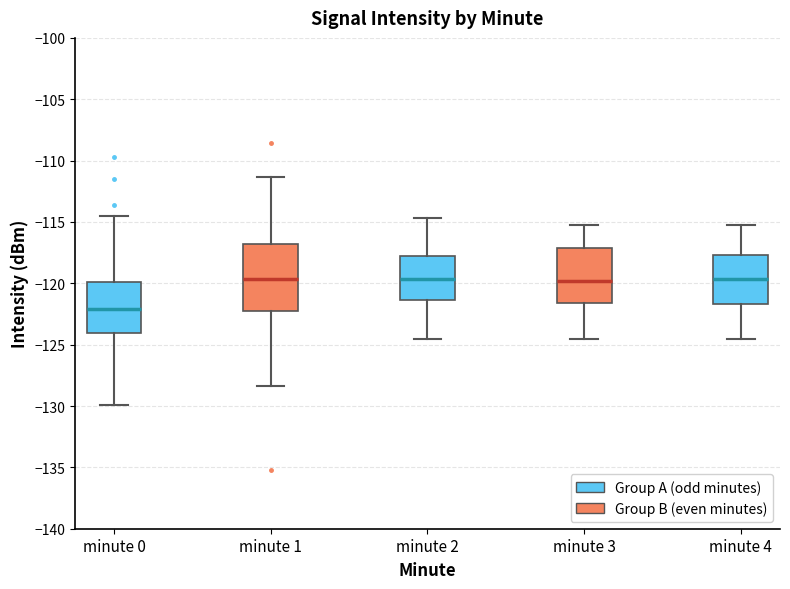

Reading left to right, read every box against the y-axis: the position of its median line, the range the box covers, and the ends of its whiskers. The values are not printed on the chart, so give them approximately, as read against the axis.

minute 0: median -122.0, box -124.0 to -120.0, whiskers -130.0 to -114.5
minute 1: median -119.5, box -122.0 to -117.0, whiskers -128.5 to -111.5
minute 2: median -119.5, box -121.5 to -118.0, whiskers -124.5 to -114.5
minute 3: median -120.0, box -121.5 to -117.0, whiskers -124.5 to -115.0
minute 4: median -119.5, box -121.5 to -117.5, whiskers -124.5 to -115.0